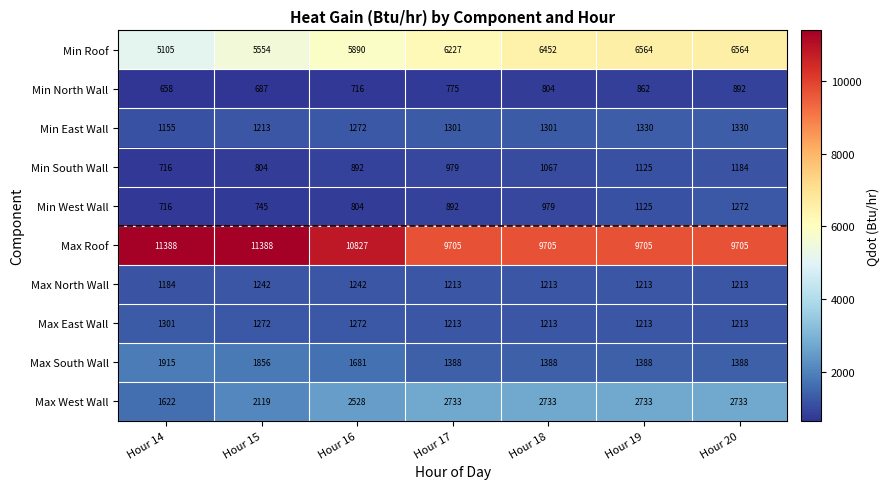

True or false: Min Roof has a value of 3215 at Hour 14.

False